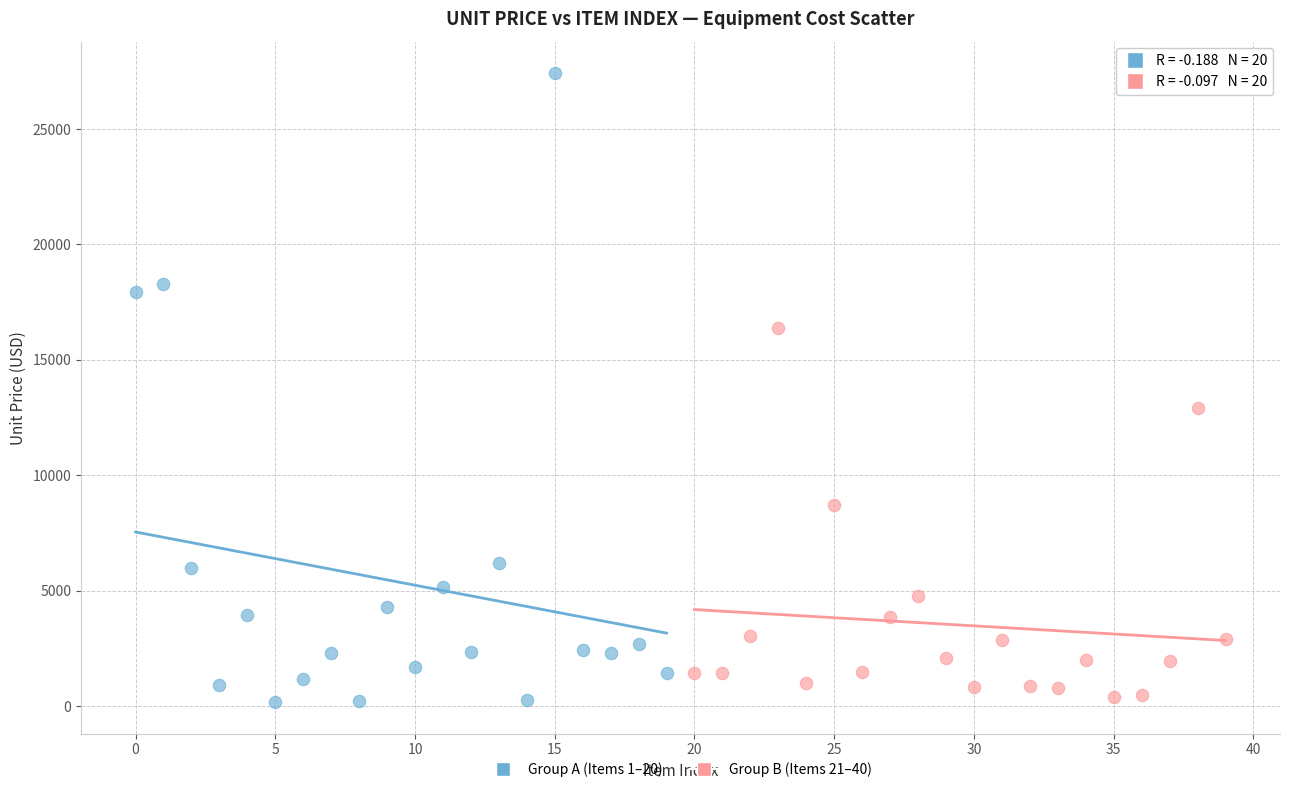

Which series has the widest spread of Y values?

Group A (Items 1–20)